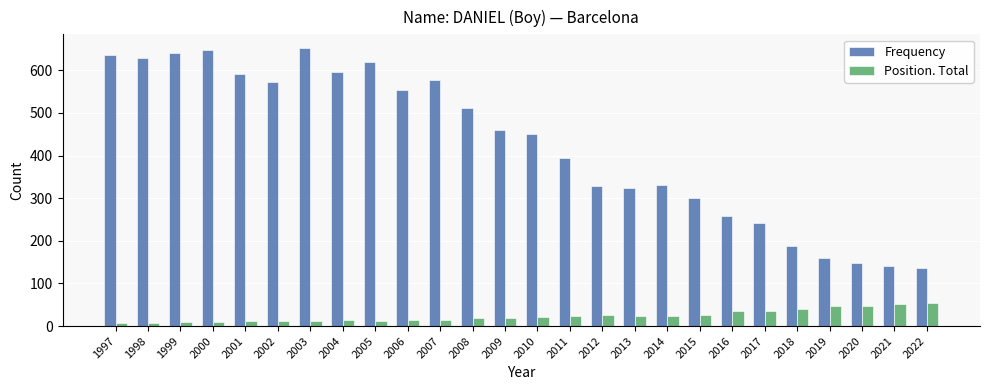

Count the number of data series in this chart.

2